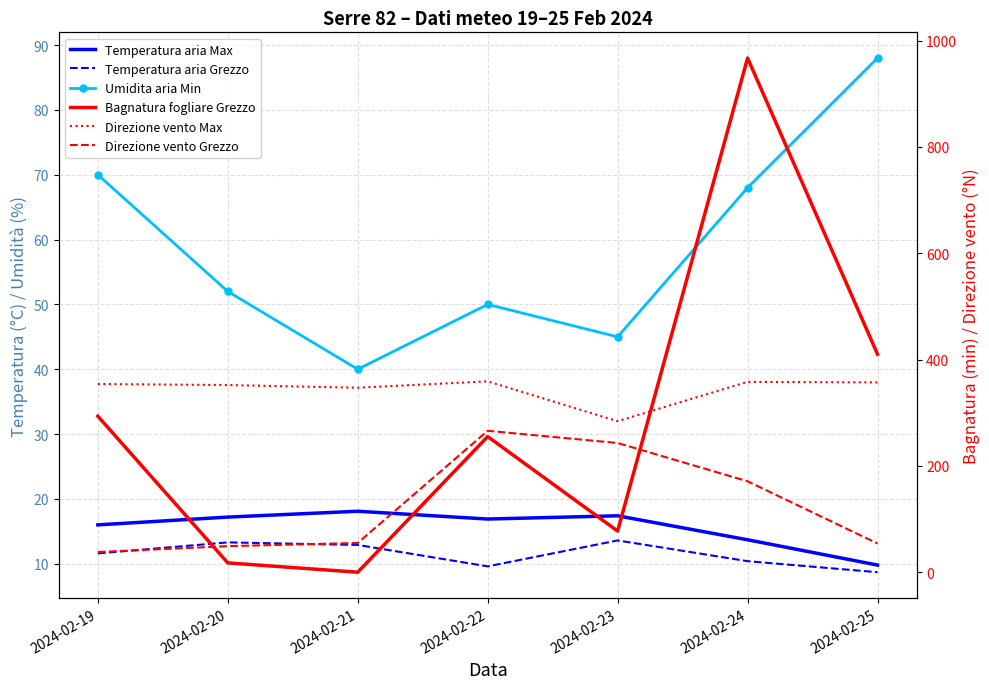

Which series changed the most between 2024-02-20 and 2024-02-22?

Bagnatura fogliare Grezzo